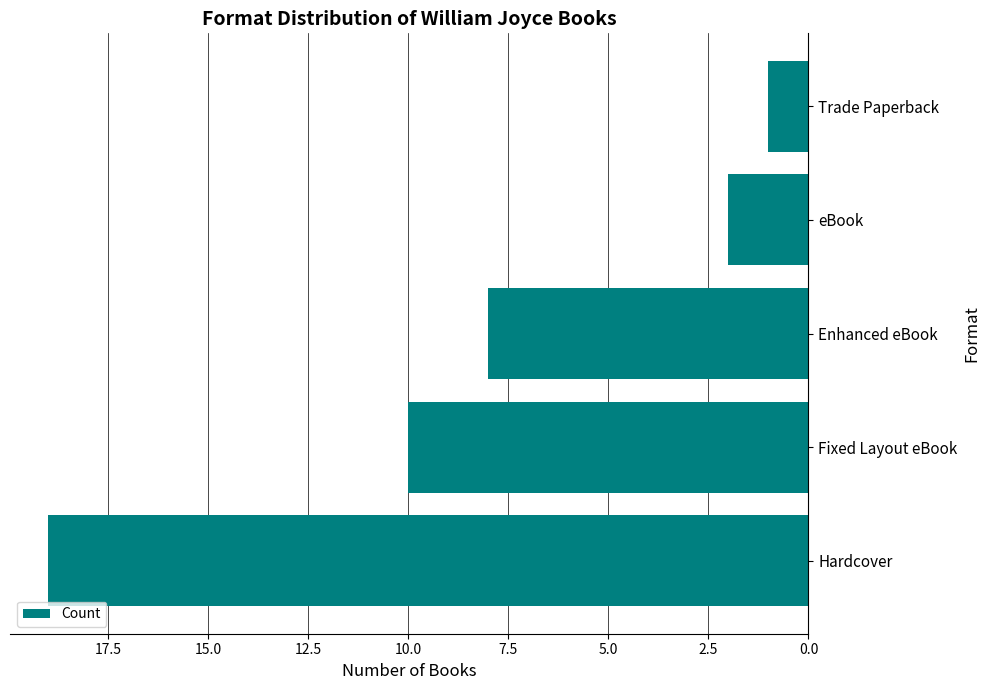

What is the approximate value at Hardcover?

19